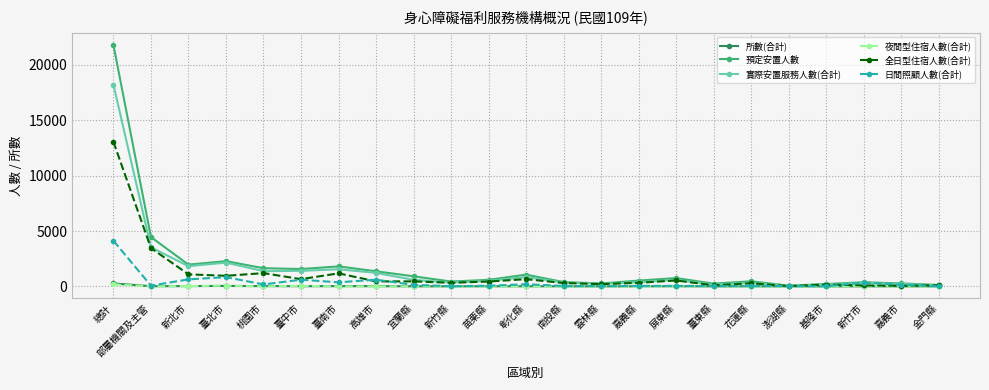

Count the number of data series in this chart.

6